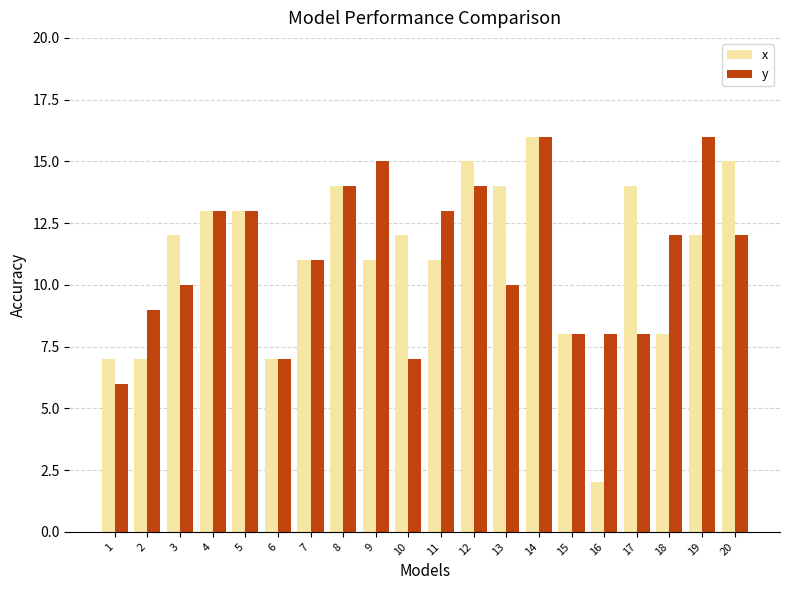

Read the x value at 4, to the nearest 5.

15